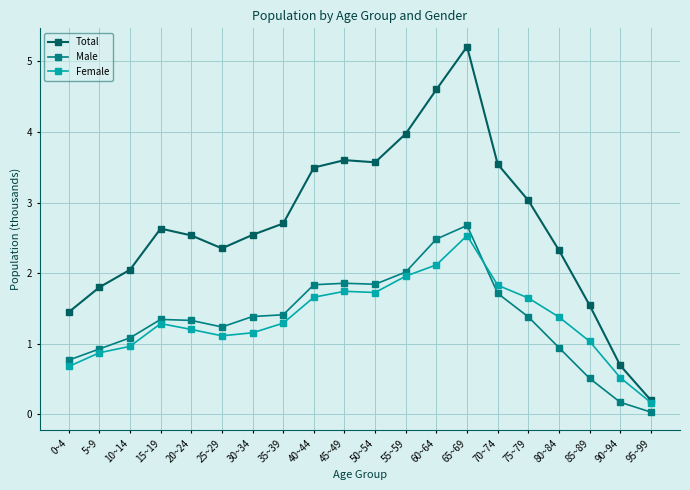

Rank the series by their maximum value, from lowest to highest.

Female, Male, Total